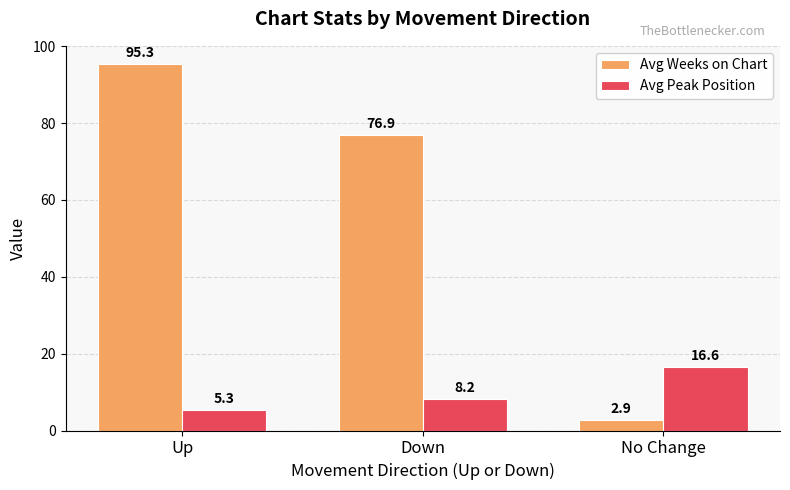

What is the average value of the Avg Weeks on Chart series?

58.4